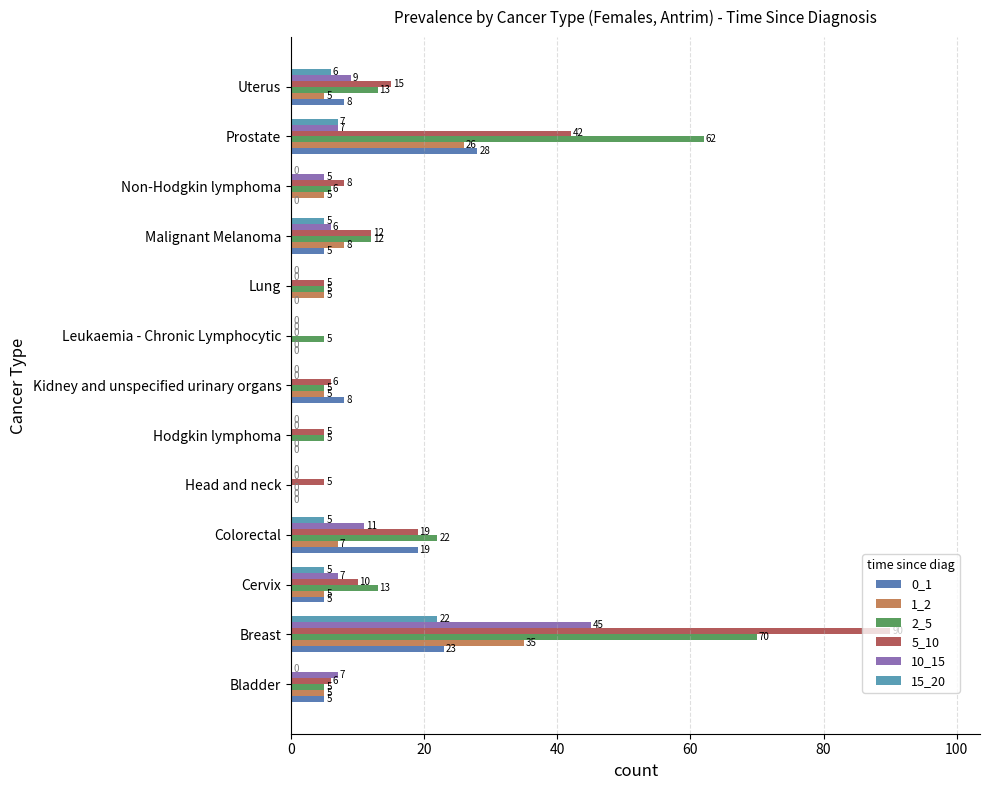

Which series has the largest range (max minus min)?

5_10